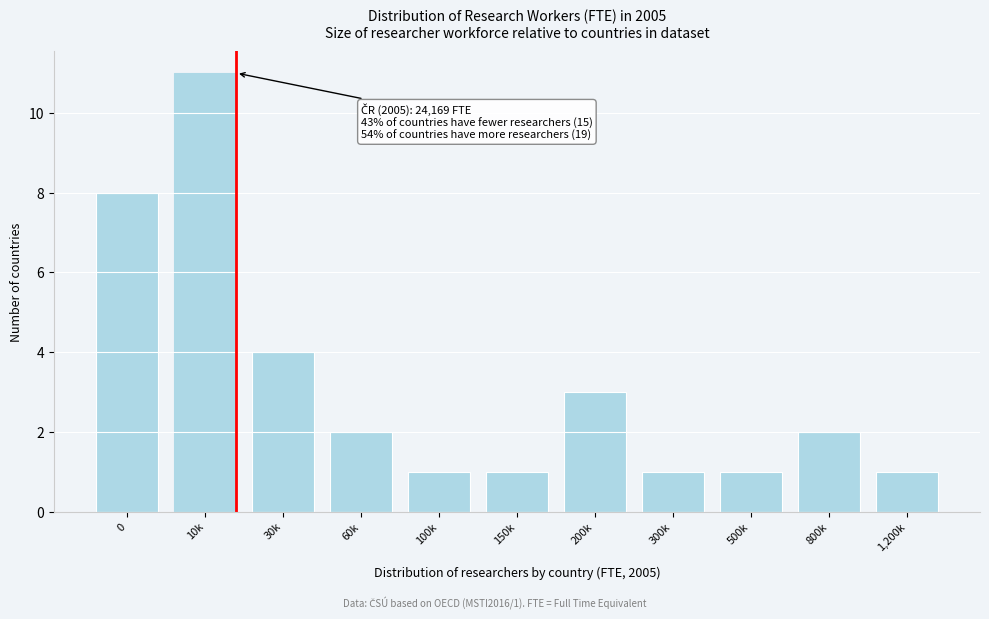

Reading right to left, what are all the values shown in this chart?

1,200k=1	800k=2	500k=1	300k=1	200k=3	150k=1	100k=1	60k=2	30k=4	10k=11	0=8